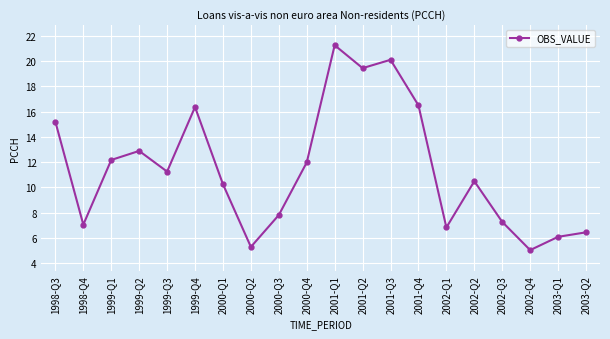

What is the minimum value shown in the chart?

5.0